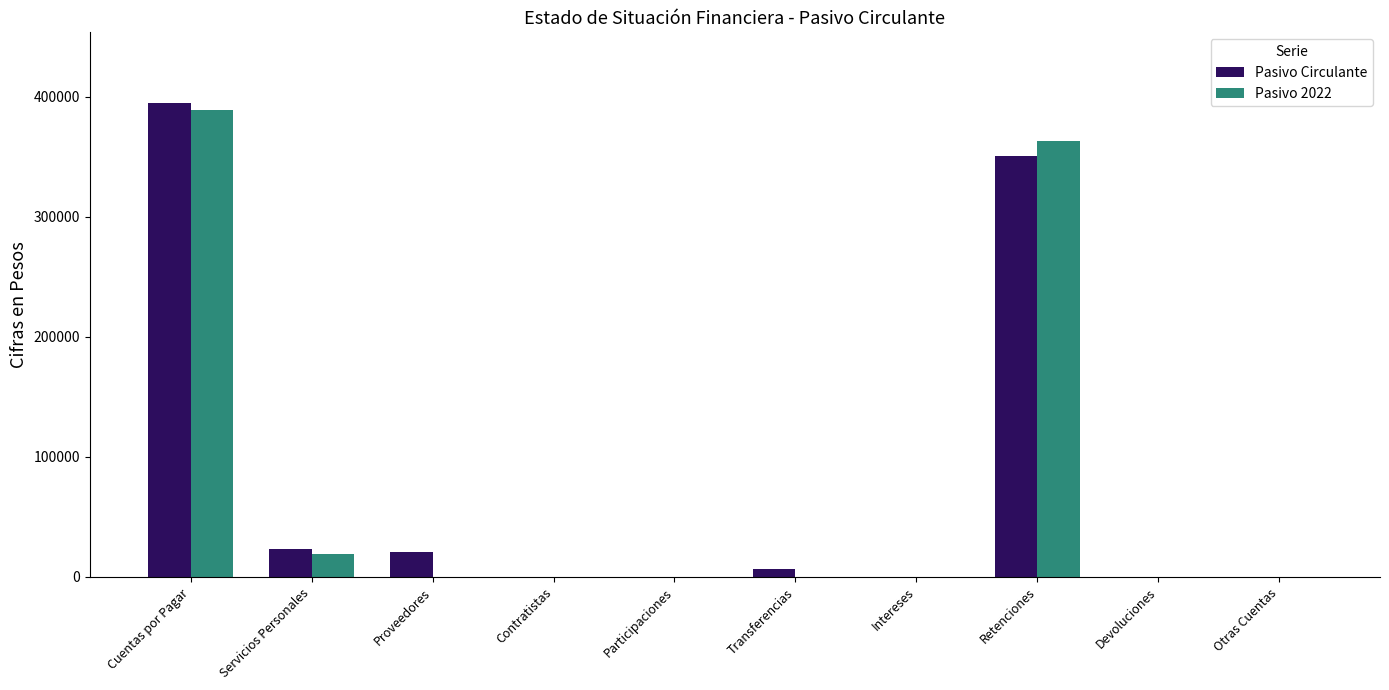

What value does the Pasivo Circulante series have at Proveedores, to the nearest 100?

20500